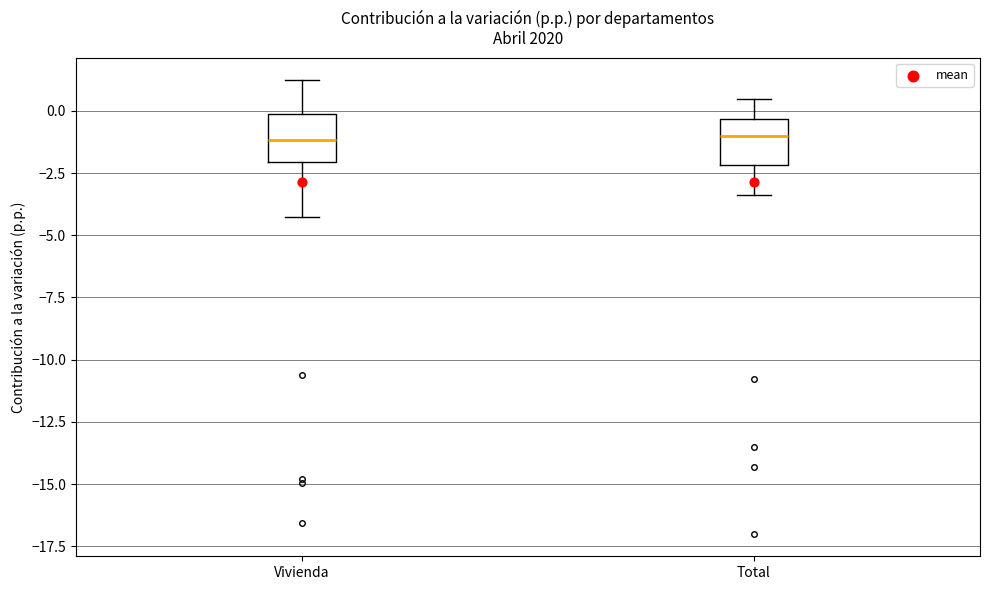

Reading left to right, read every box against the y-axis: the position of its median line, the range the box covers, and the ends of its whiskers. The values are not printed on the chart, so give them approximately, as read against the axis.

Vivienda: median -1.0, box -2.0 to 0.0, whiskers -4.5 to 1.0
Total: median -1.0, box -2.0 to -0.5, whiskers -3.5 to 0.5